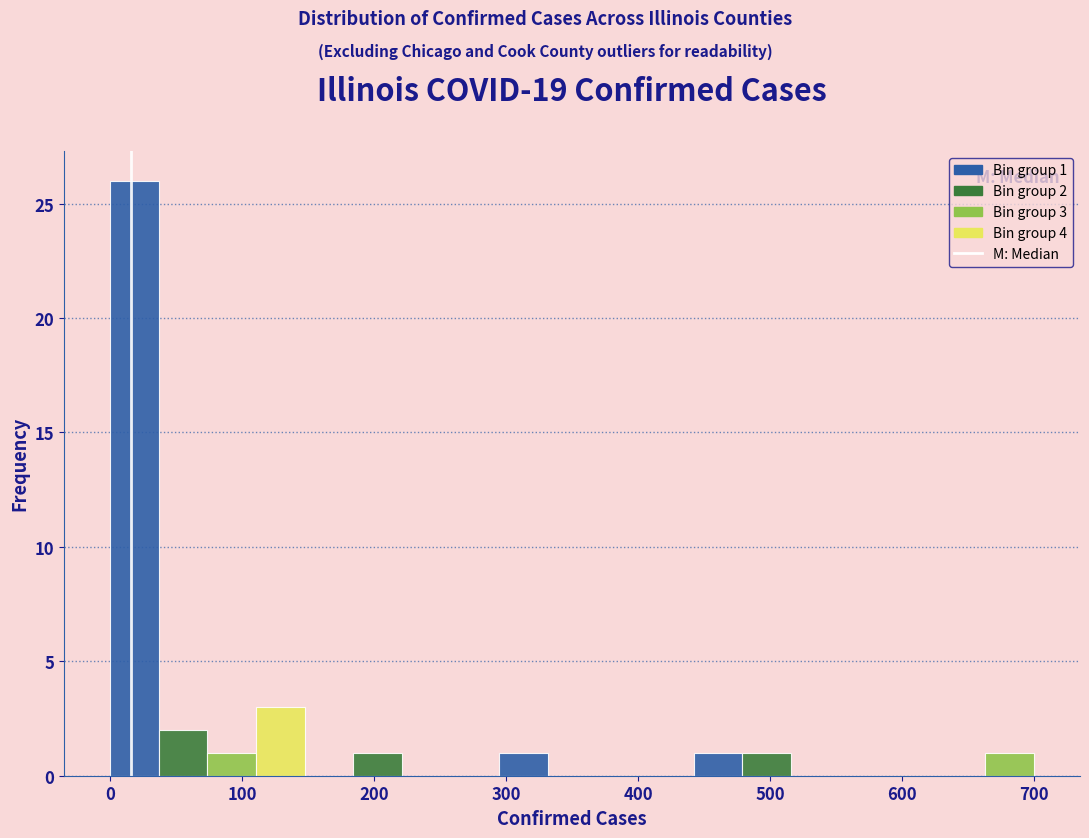

Read against the x-axis, roughly where is the centre of the tallest bar?

20